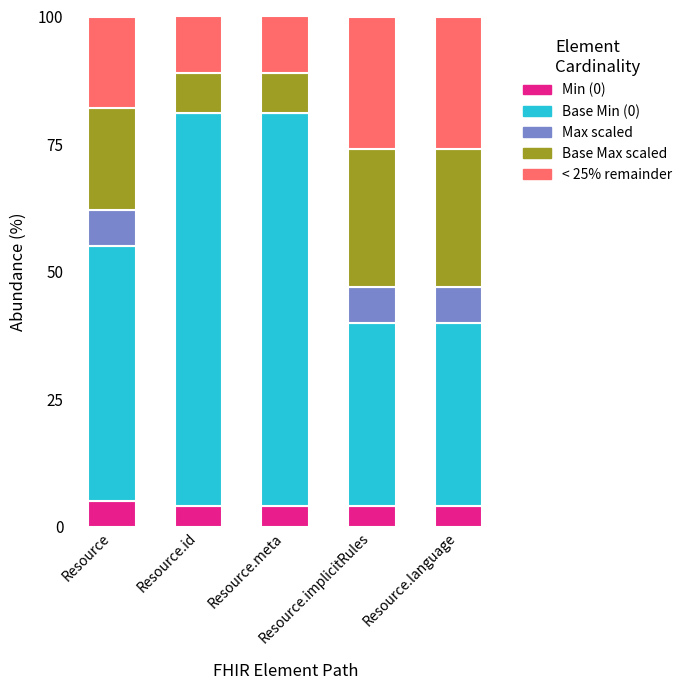

What are all the series names shown in the legend?

Min (0), Base Min (0), Max scaled, Base Max scaled, < 25% remainder